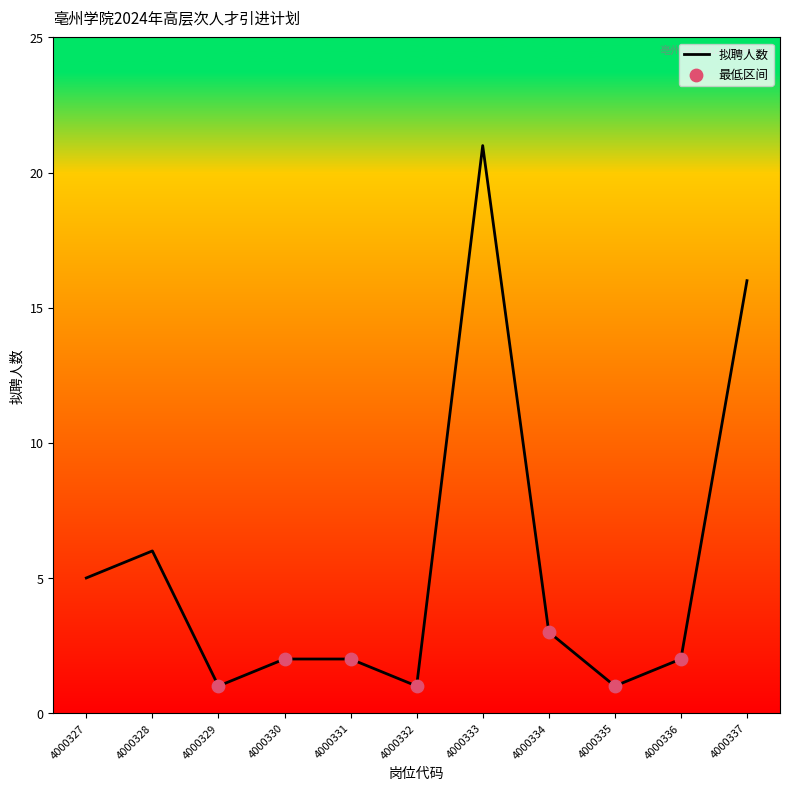

Approximately how many times larger is the value at 4000336 compared to 4000337?

0.1